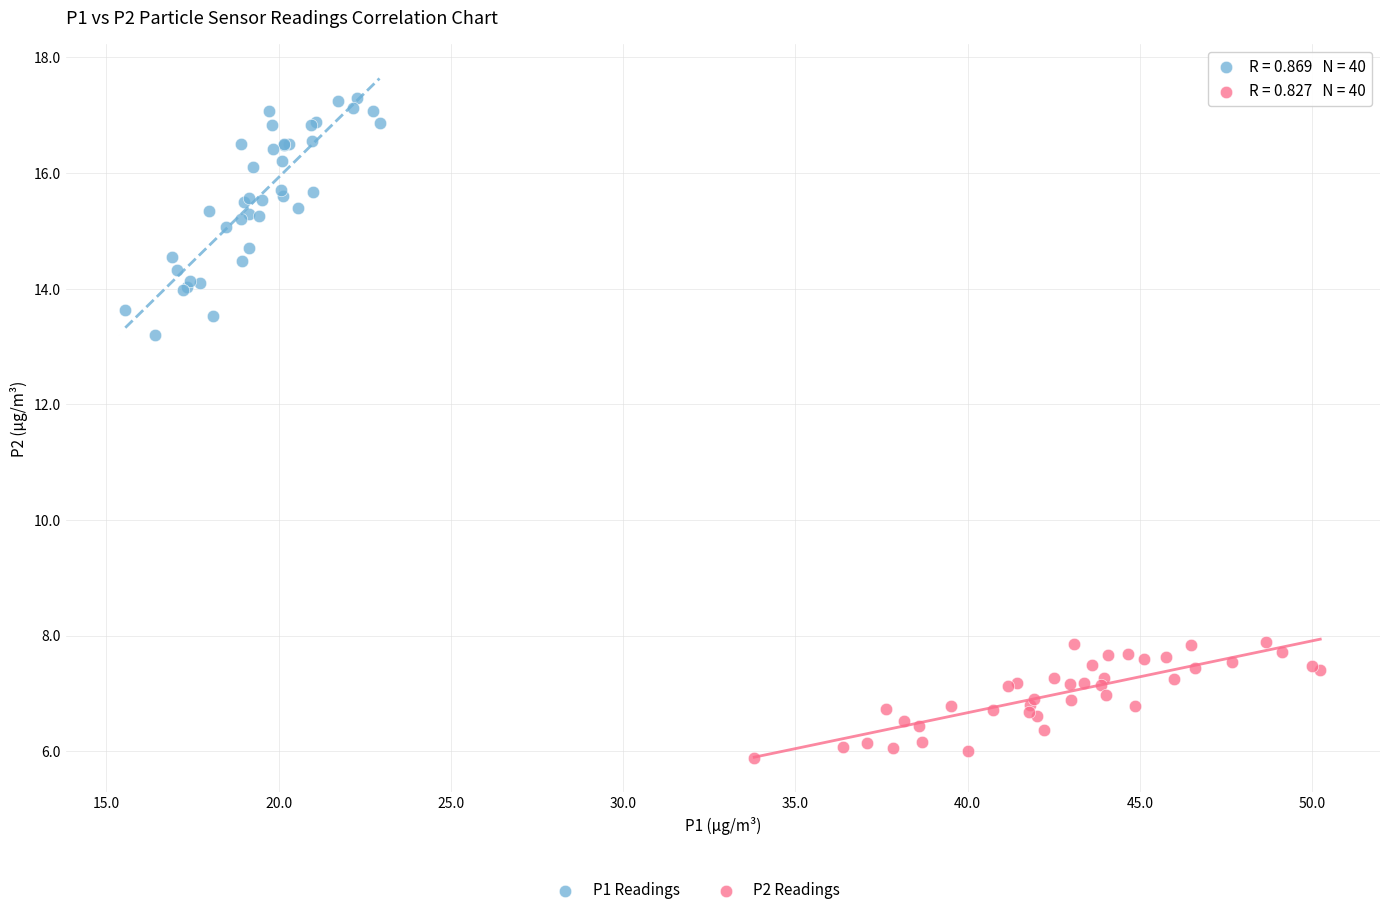

Which series has the widest spread of Y values?

P1 Readings